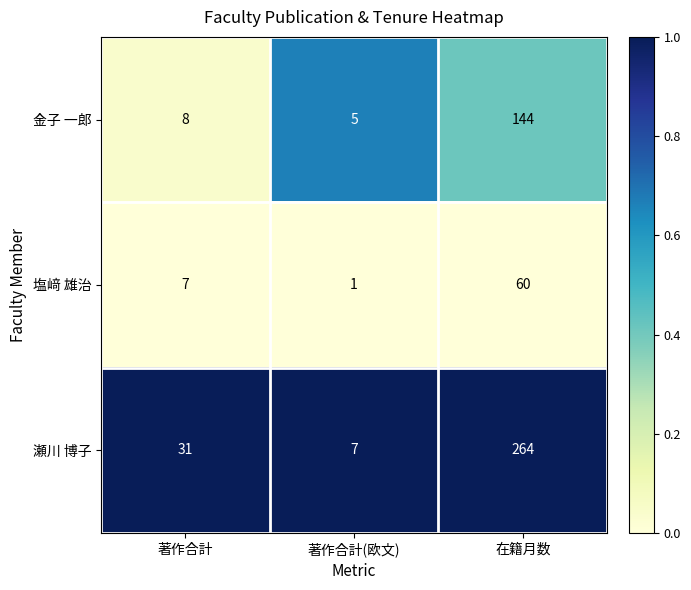

Which series changed the most between 著作合計(欧文) and 在籍月数?

瀬川 博子